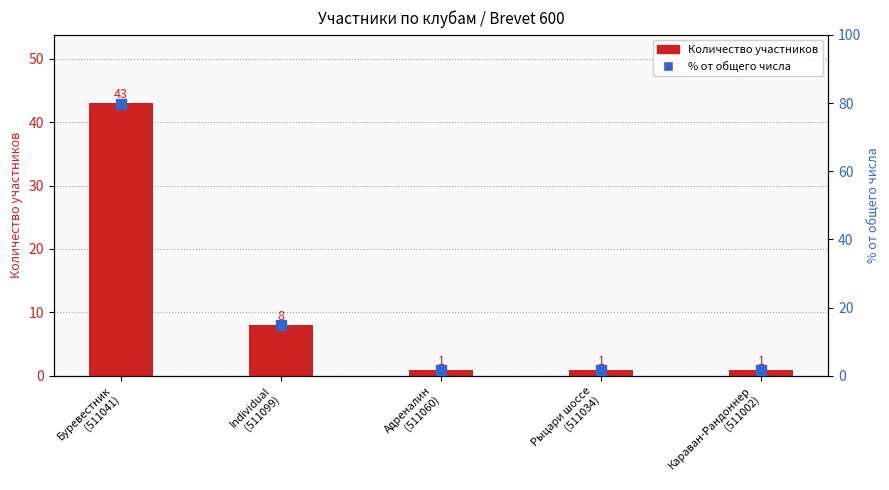

How many categories are shown in the chart?

5